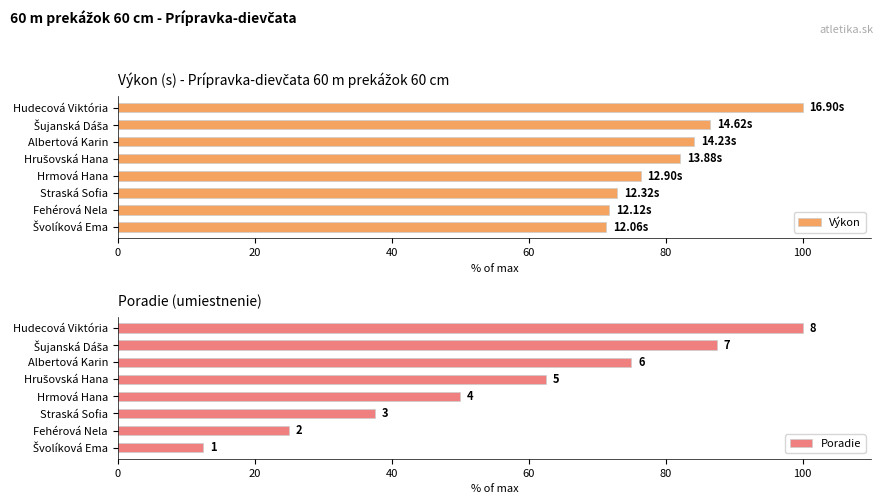

What is the difference between the maximum and minimum values in the Výkon series?

28.6